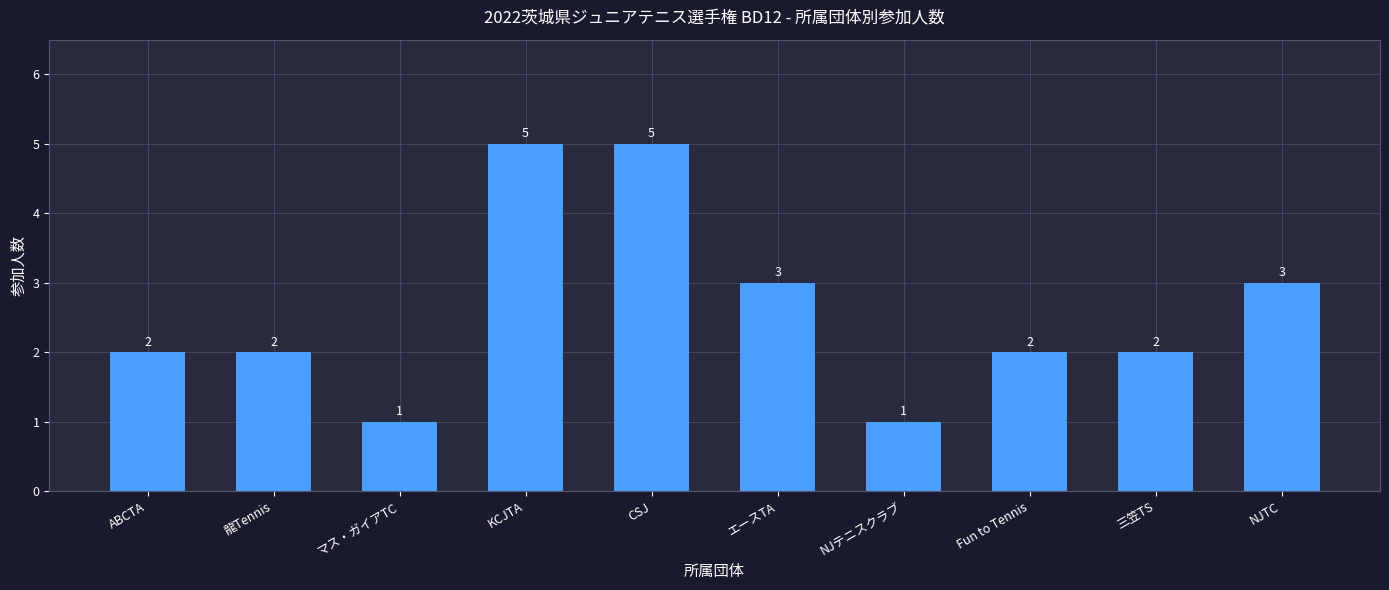

The chart shows a value of 2 at Fun to Tennis. True or false?

True